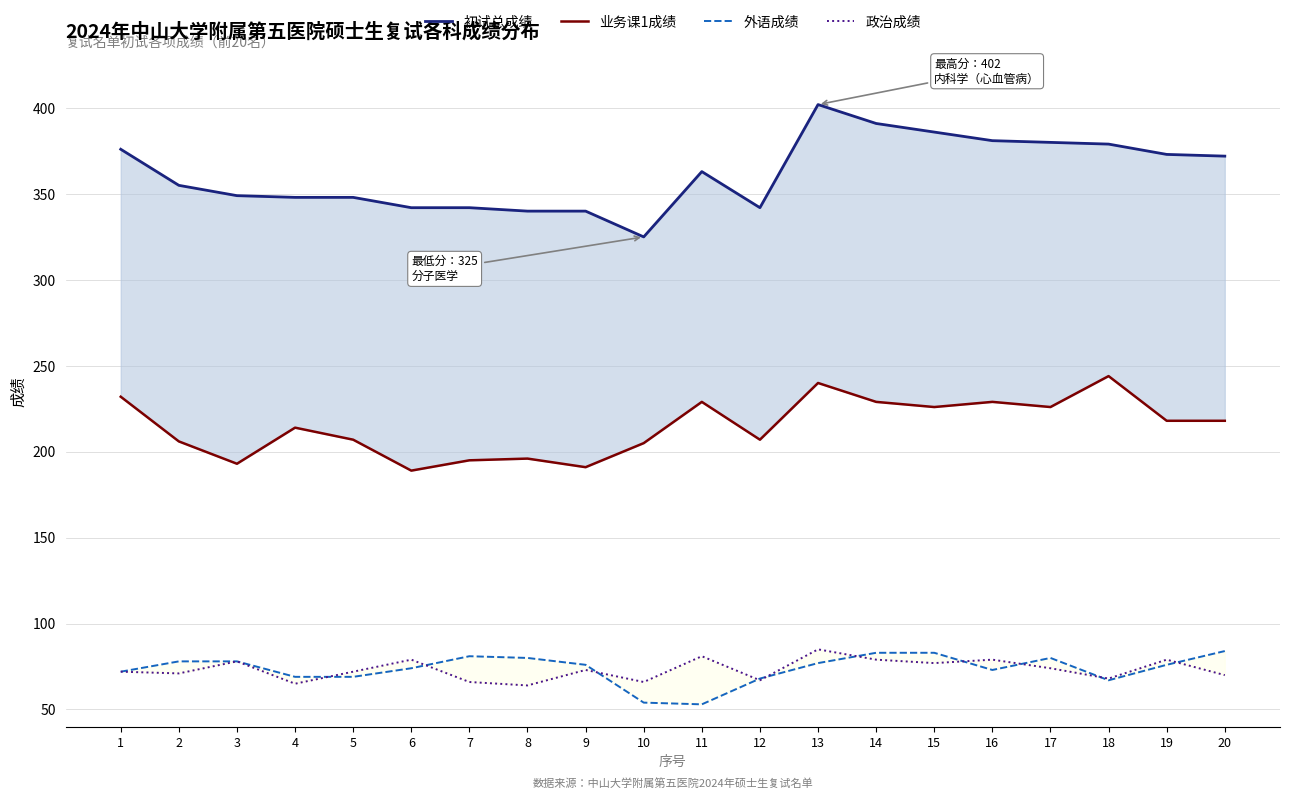

What is the difference between the highest and lowest values at 13?

325